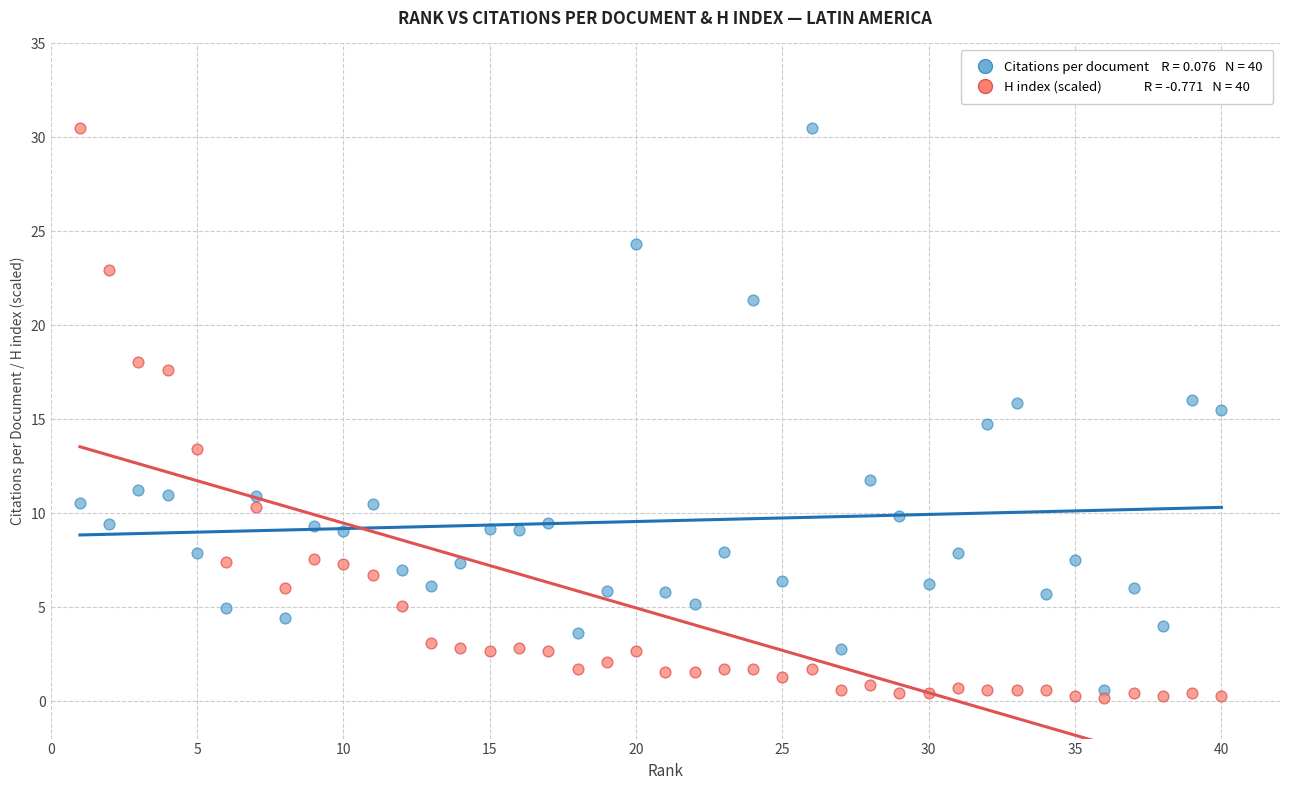

Across all data points, what is the range of X values (max minus min)?

39.0